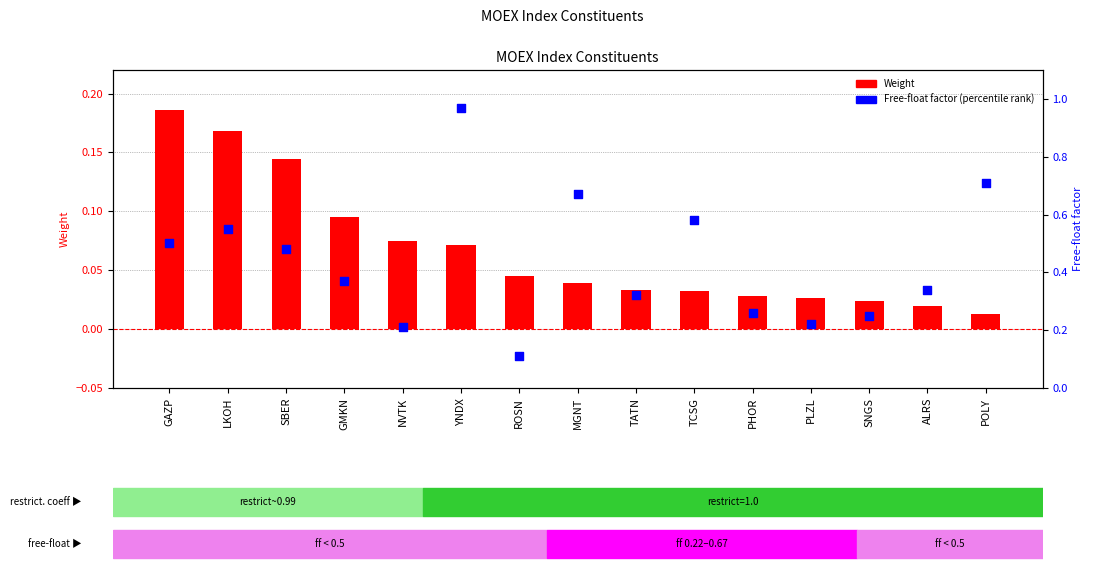

What is the total value across all series at LKOH?

0.7